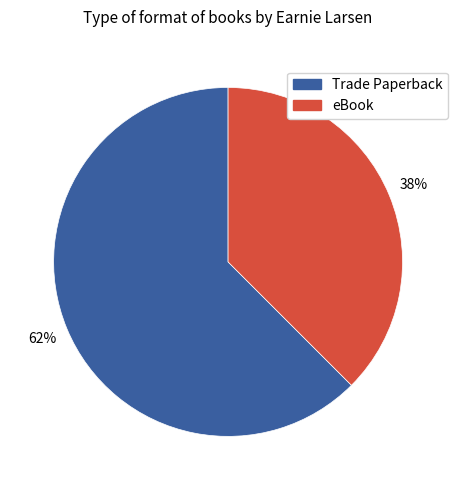

Is it true that eBook is 38% of the pie?

True